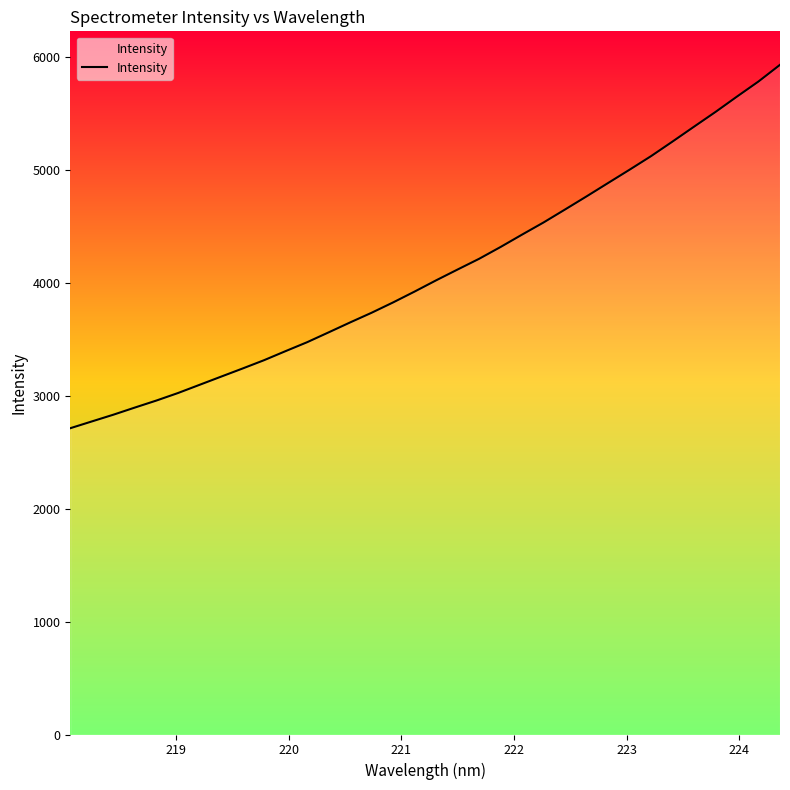

What is the smallest value displayed?

2712.0